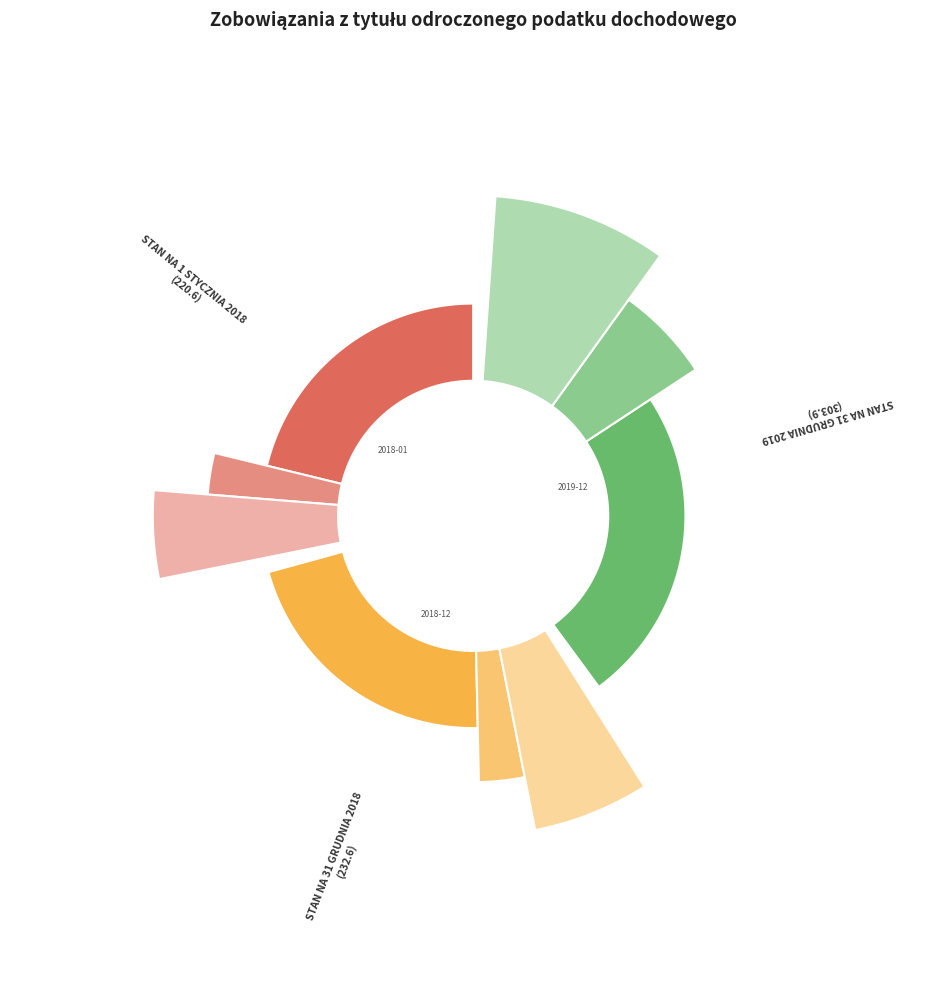

Does STAN NA 31 GRUDNIA 2019 account for over 50% of the chart?

No